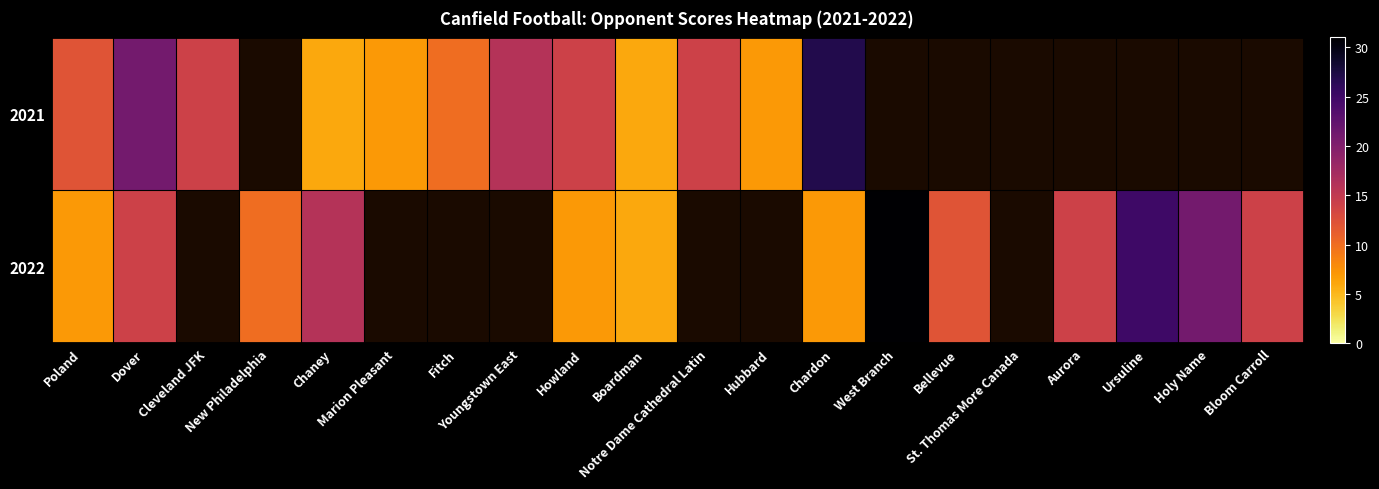

What is the greatest value displayed?

31.0